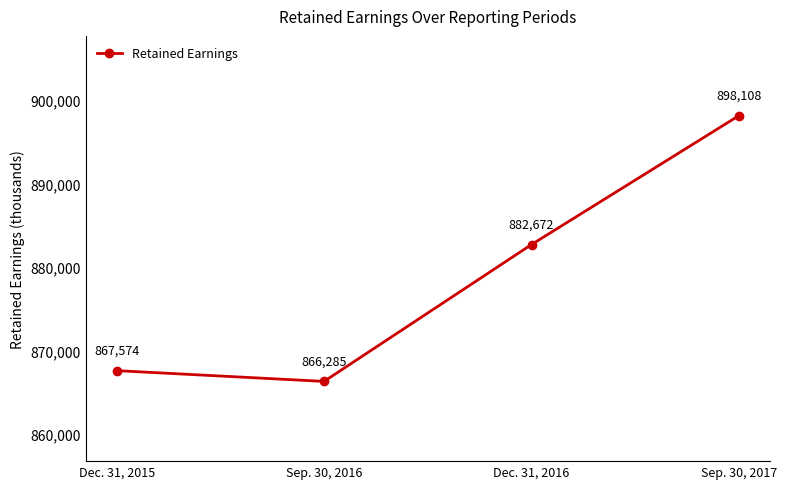

At which label is the value closest to 882196?

Dec. 31, 2016